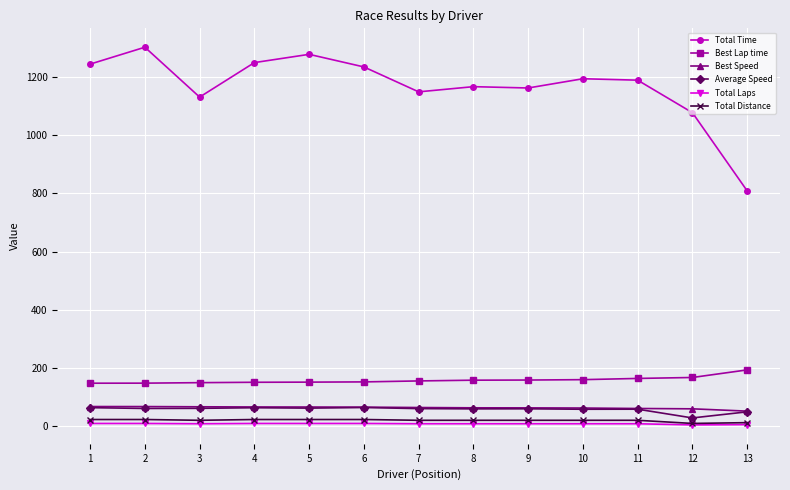

What is the approximate value of Total Time at 4?

1250.8